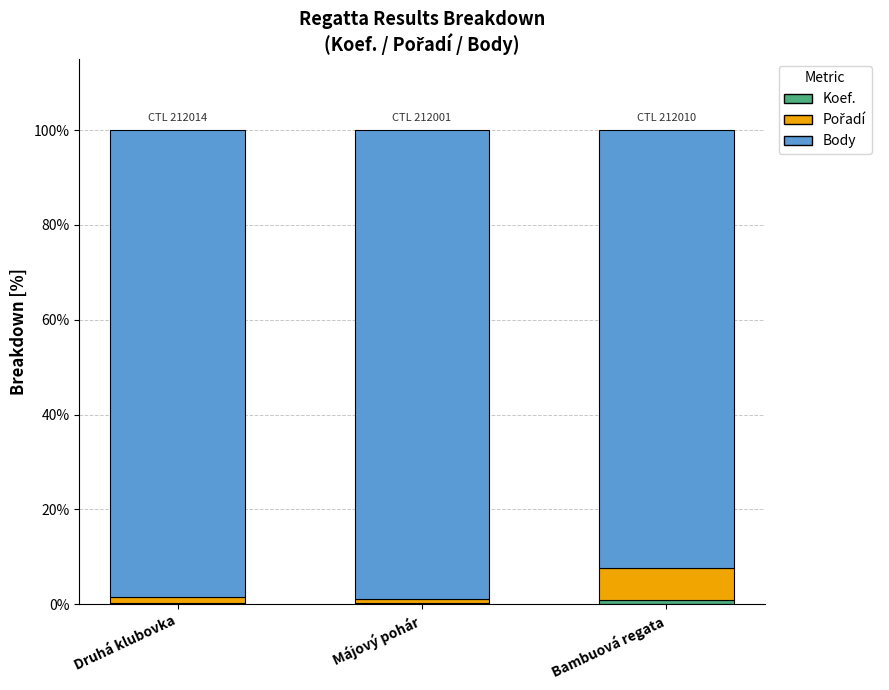

Between Májový pohár and Druhá klubovka, which is larger?

Druhá klubovka